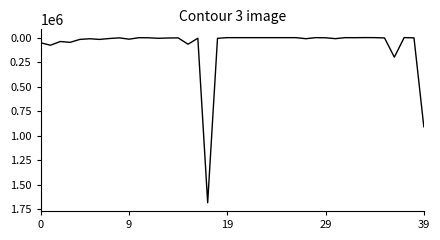

What is the maximum value shown in the chart?

1685843.0